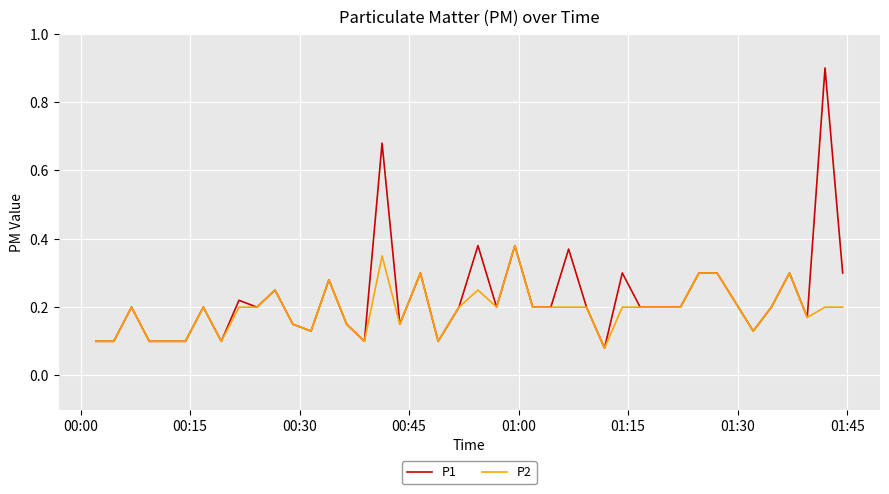

Which series has the widest spread of values?

P1